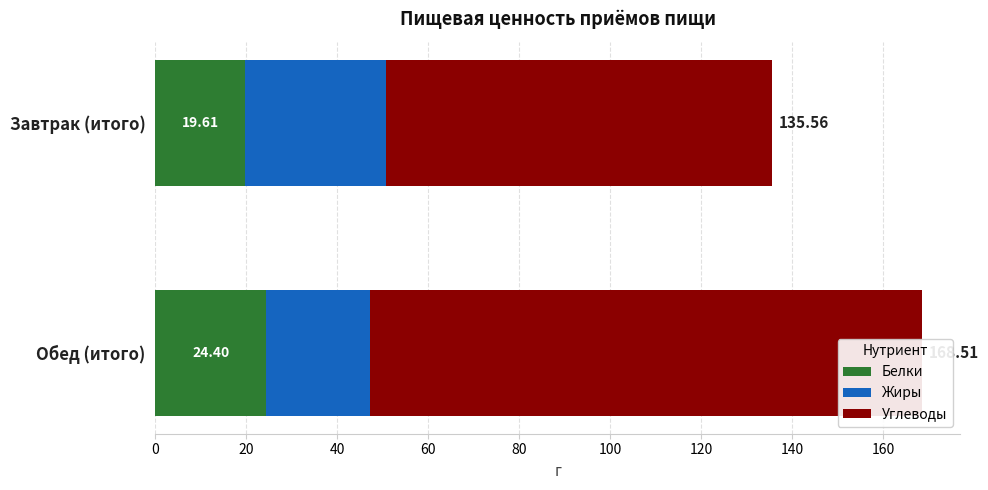

At how many categories does at least one series exceed 78?

2